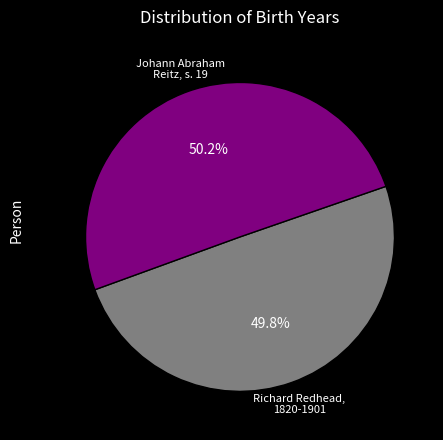

Is there a majority slice in this chart?

Yes